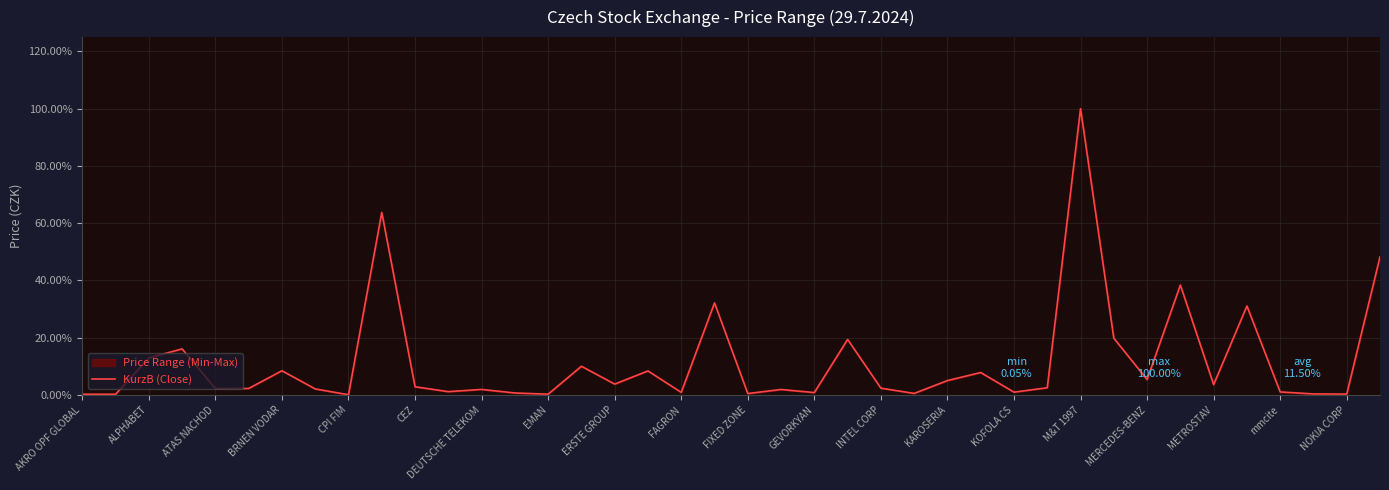

How many lines are shown in the chart?

1